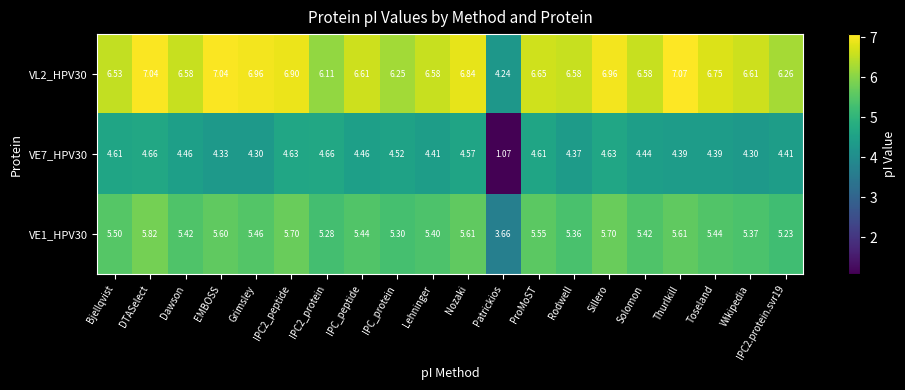

What is the maximum value shown in the chart?

7.1